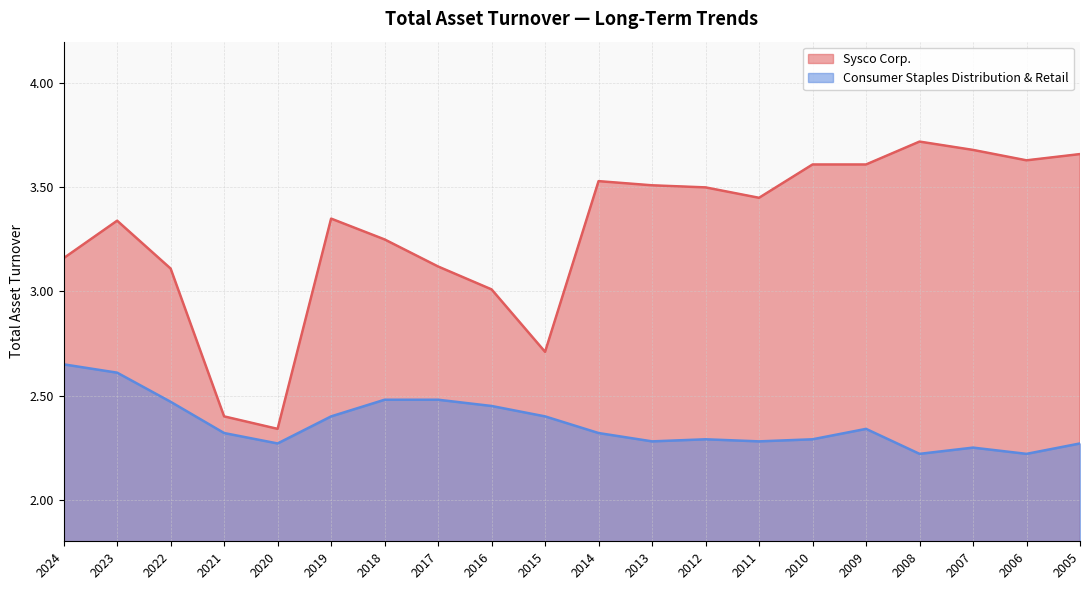

Reading left to right, list all the values displayed in this chart.

Sysco Corp.: 3.2	3.3	3.1	2.4	2.3	3.4	3.2	3.1	3.0	2.7	3.5	3.5	3.5	3.5	3.6	3.6	3.7	3.7	3.6	3.7
Consumer Staples Distribution & Retail: 2.6	2.6	2.5	2.3	2.3	2.4	2.5	2.5	2.5	2.4	2.3	2.3	2.3	2.3	2.3	2.3	2.2	2.2	2.2	2.3